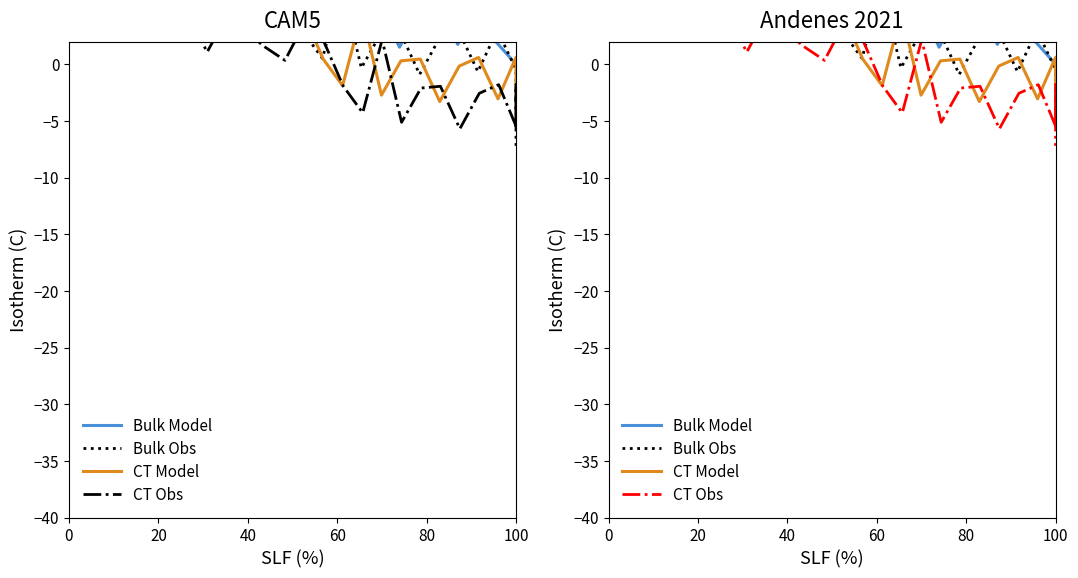

What is the difference between the maximum and minimum values in the CT Obs series?

40.0